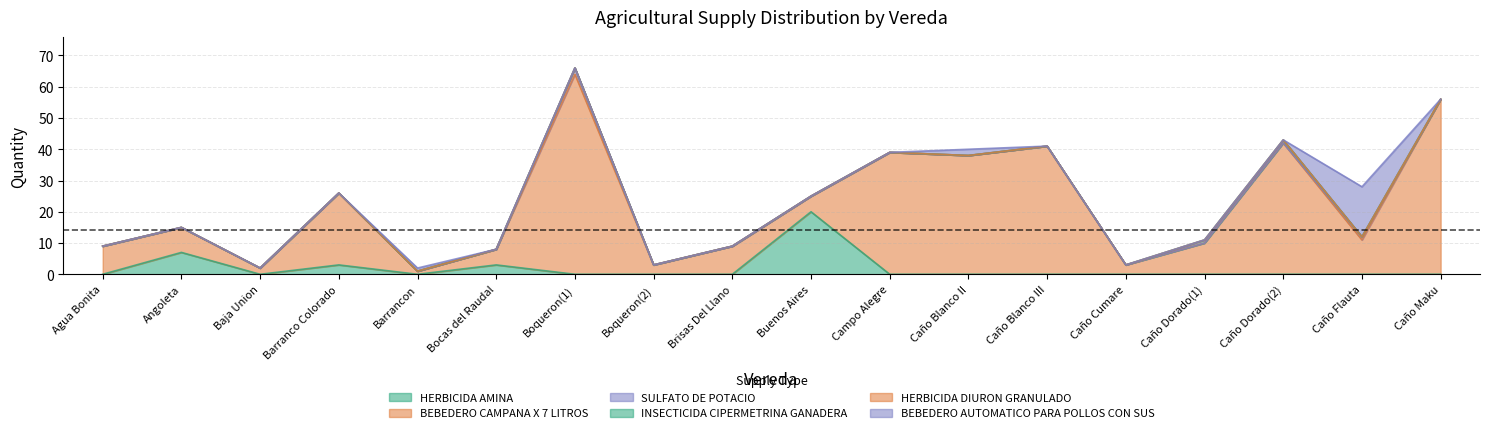

Which series has the widest spread of values?

BEBEDERO CAMPANA X 7 LITROS